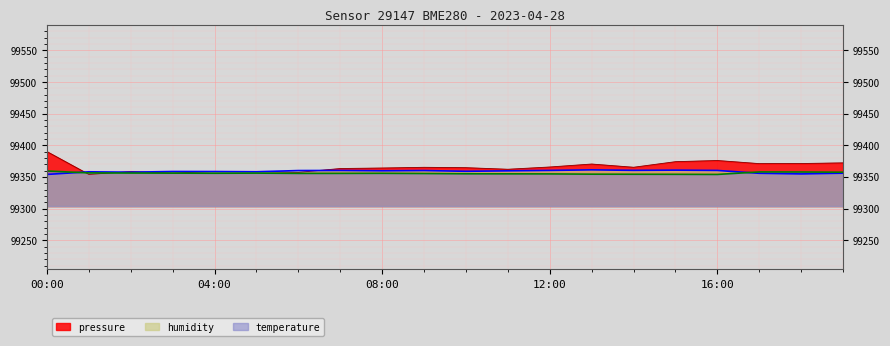

The temperature series shows 47233.5 at 05:00. True or false?

False